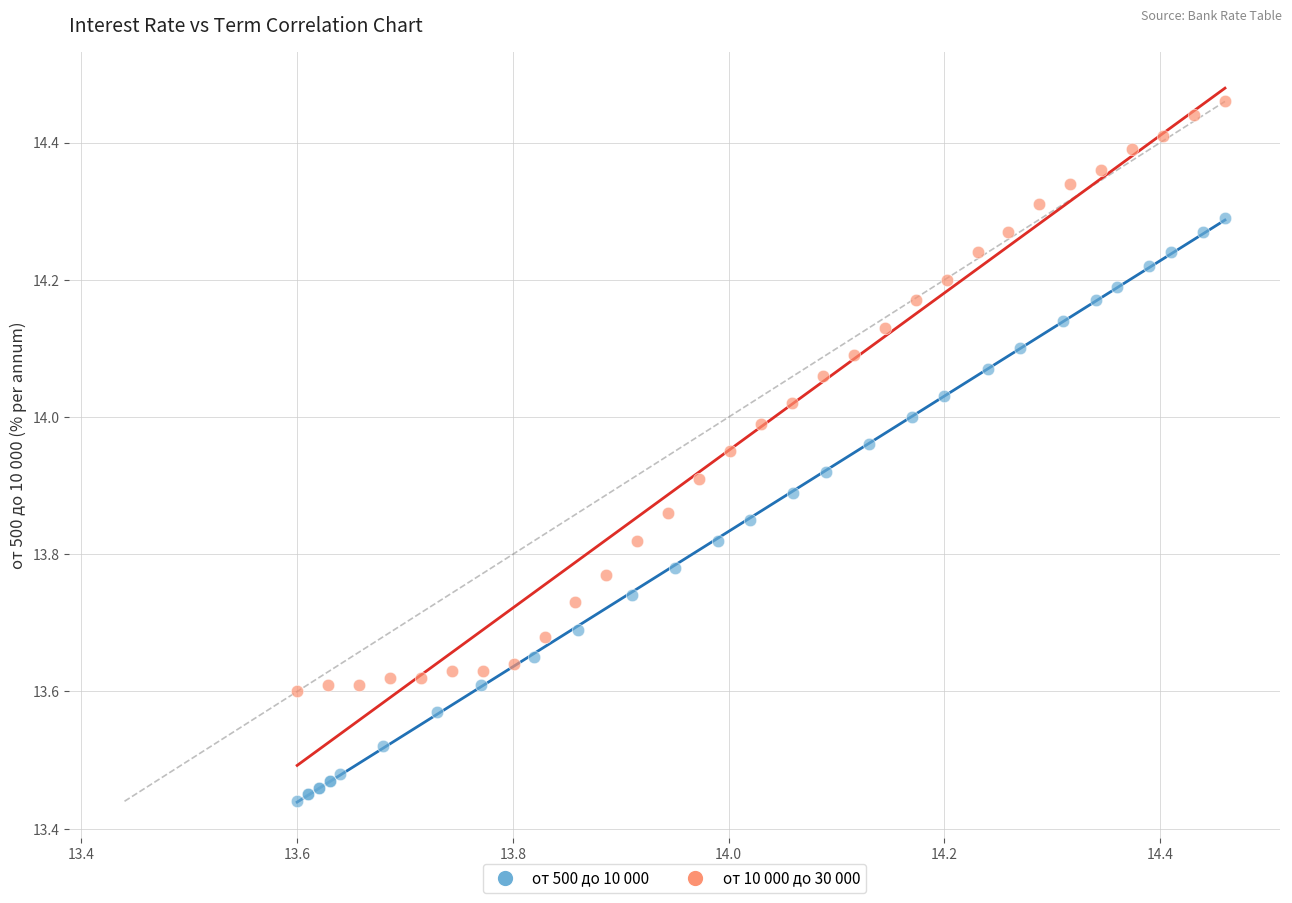

Which series contains the lowest Y value?

от 500 до 10 000